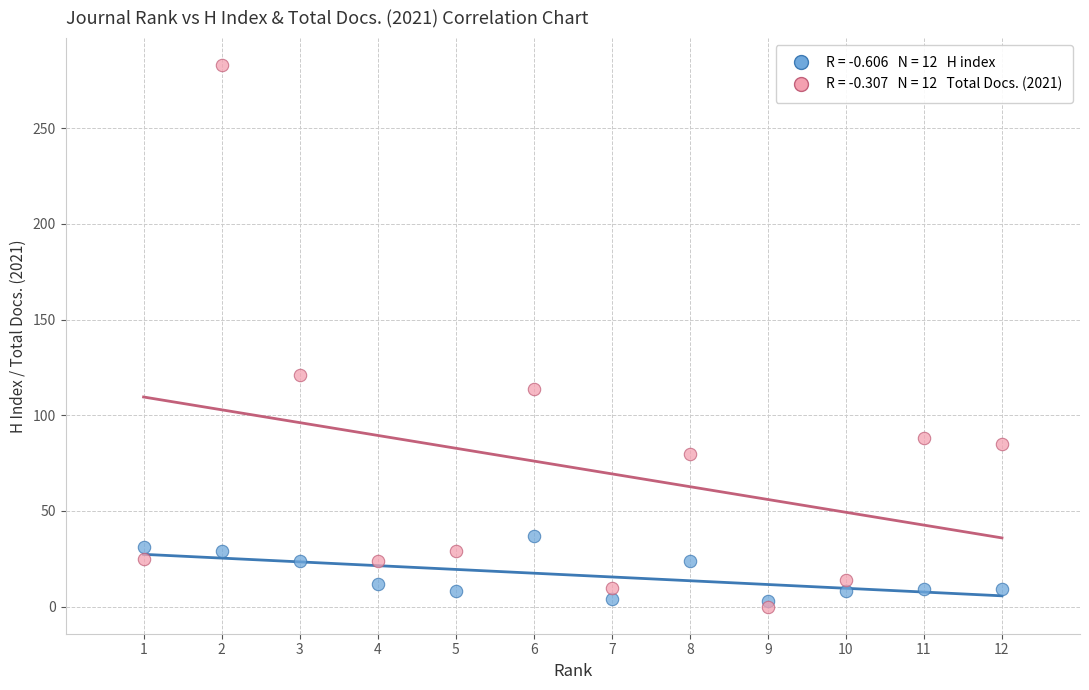

Across all series, what Y value is closest to 141?

121